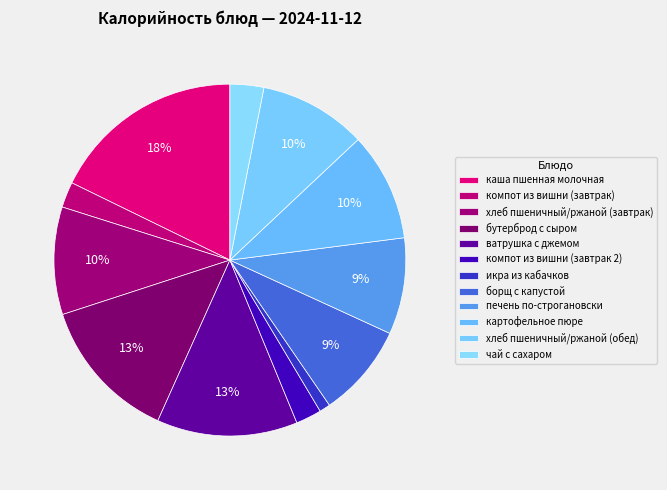

What is the change in value from ватрушка с джемом to борщ с капустой?

-78.3